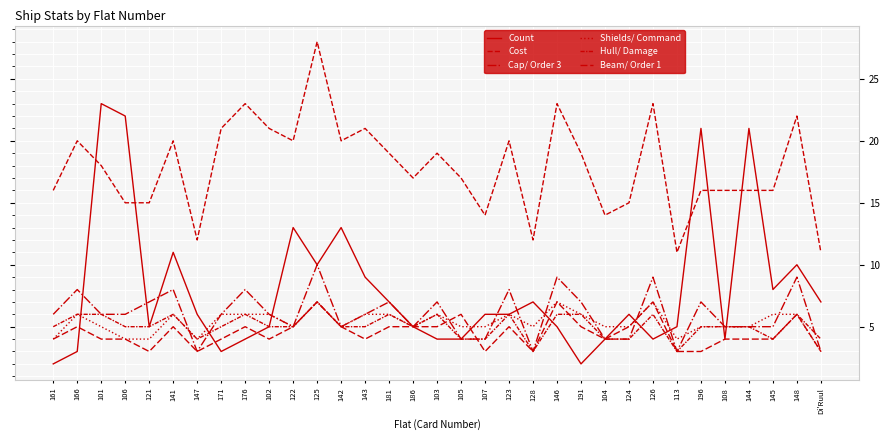

The Hull/ Damage series shows 6 at 176. True or false?

True